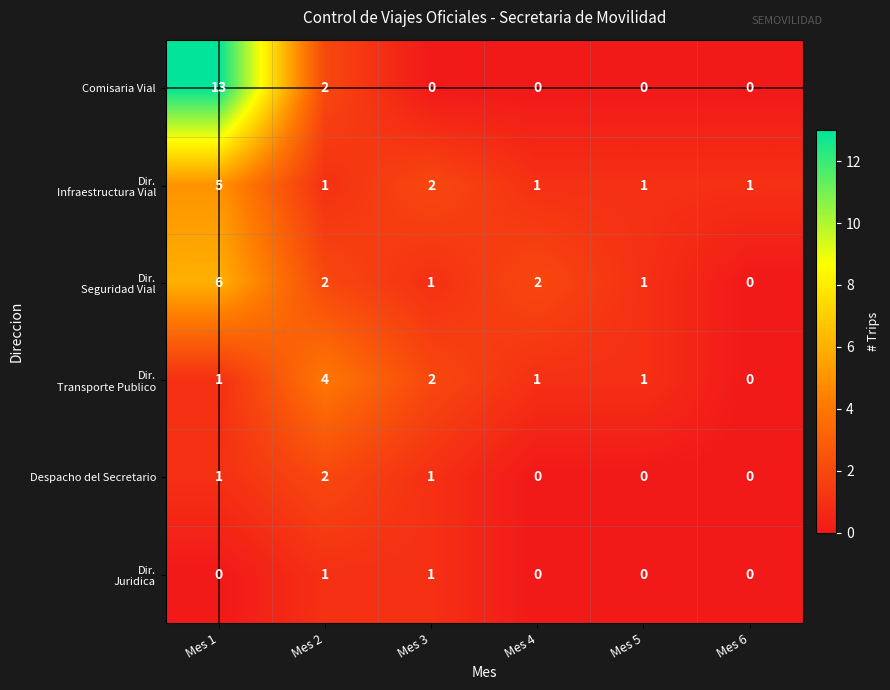

What is the total value across all series at Mes 2?

12